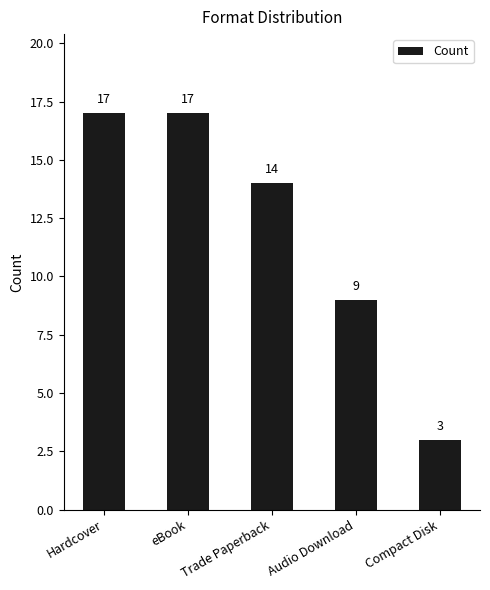

What is the sum of all values?

60